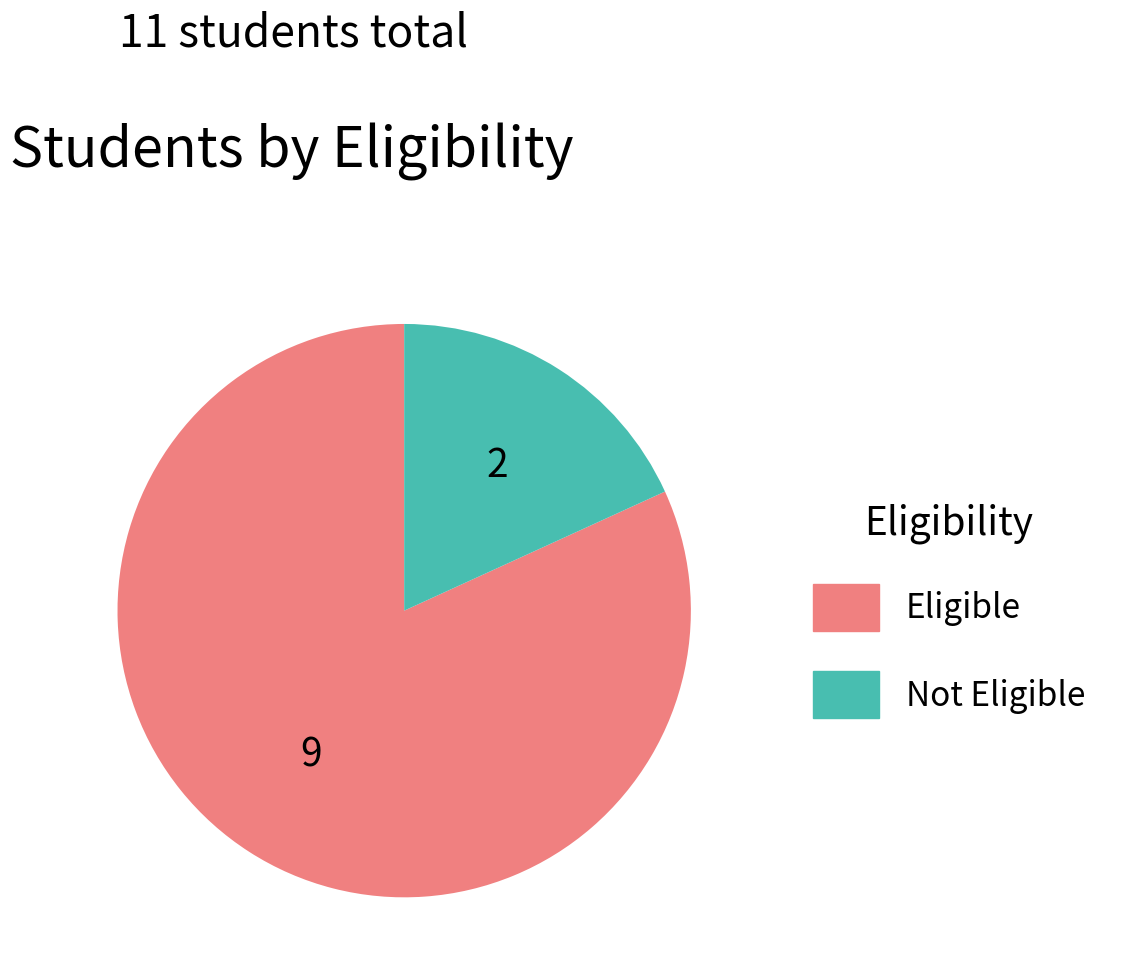

Which slice is the largest?

Eligible